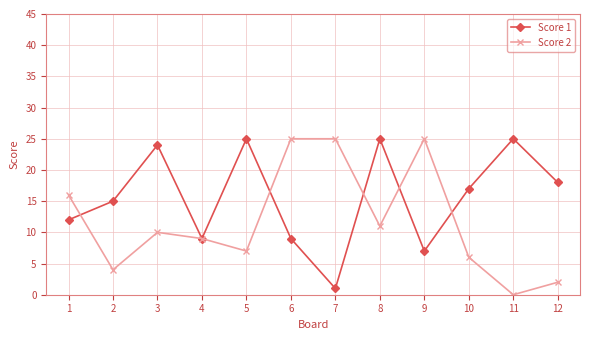

Where do Score 2 and Score 1 first cross each other?

1 and 2